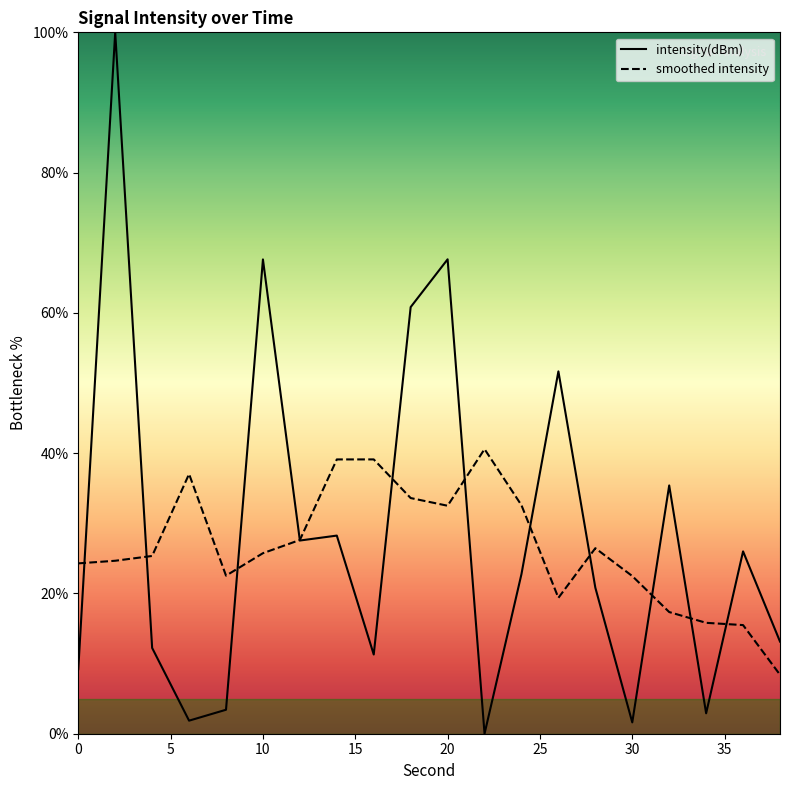

Does the chart have visible grid lines?

No